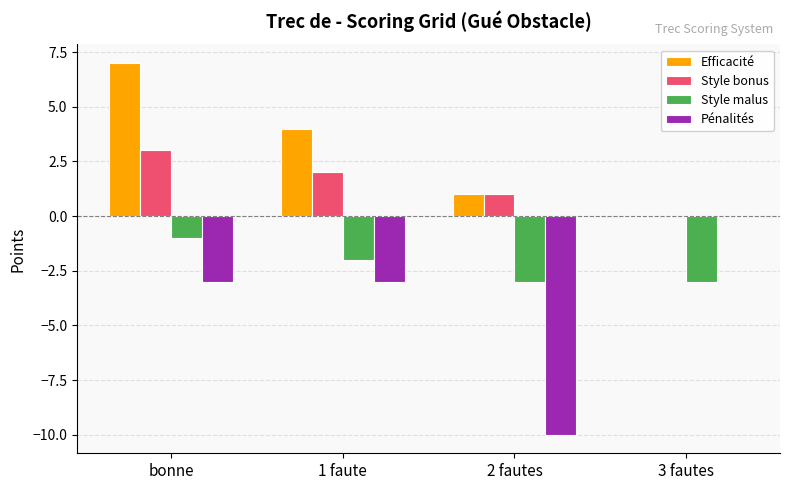

What is the sum of the Style malus values at 3 fautes and 1 faute?

-5